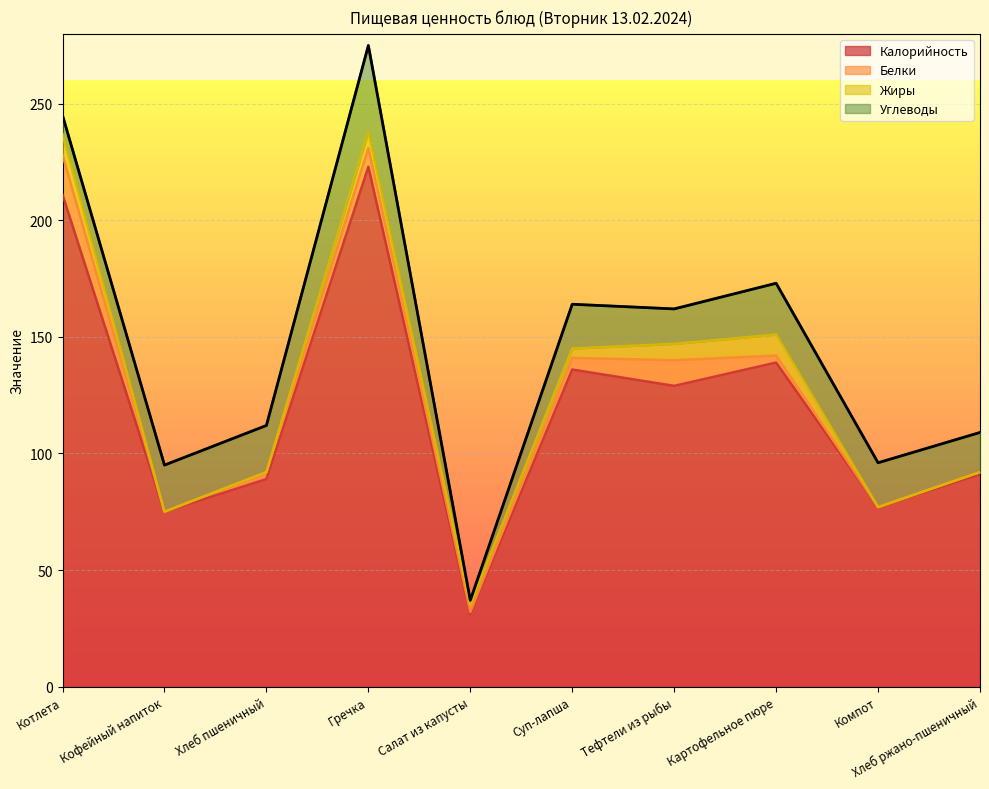

Does the chart display data point markers on the line(s)?

No